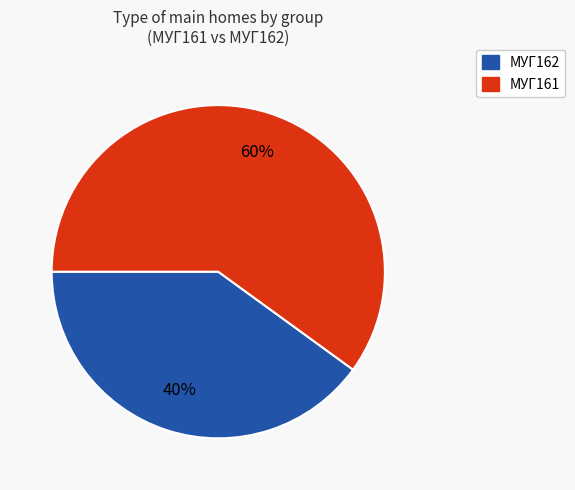

Is the sum of МУГ162 and МУГ161 greater than half?

Yes